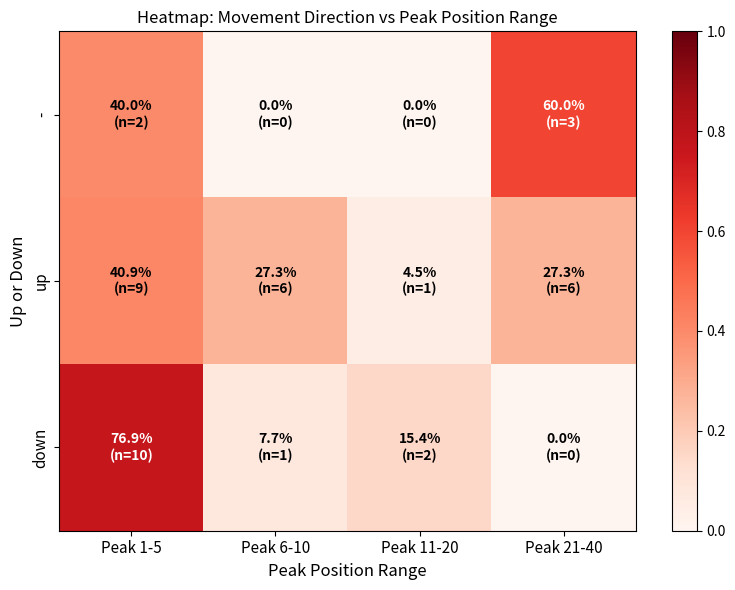

Between Peak 1-5 and Peak 6-10, which series saw the biggest shift?

down